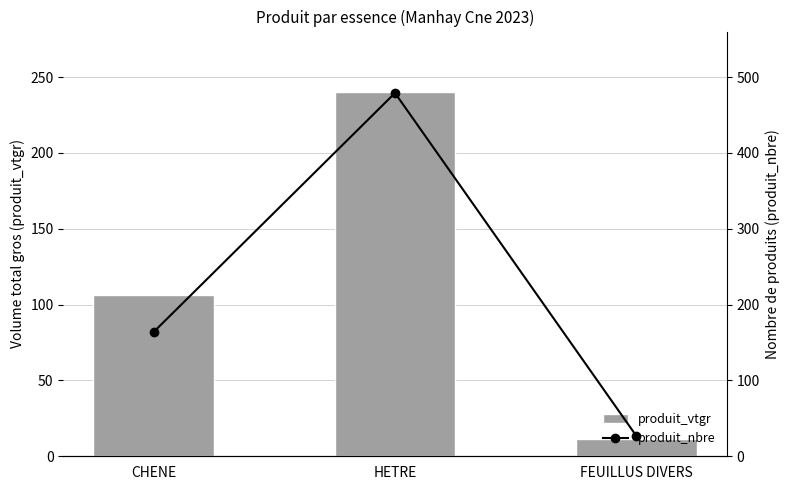

Where does the produit_vtgr series first go above 106?

CHENE